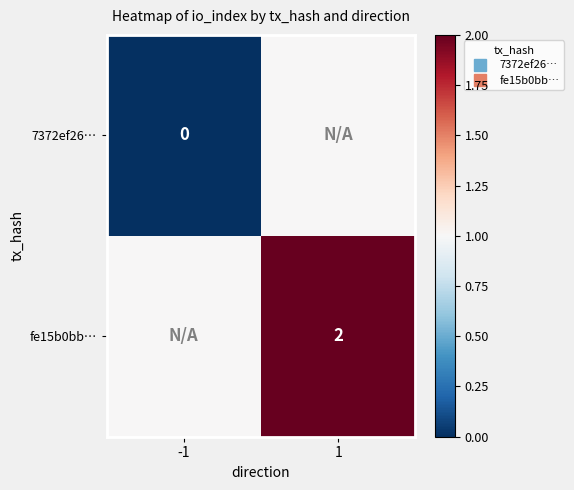

At which category does the chart reach its peak across all series?

1